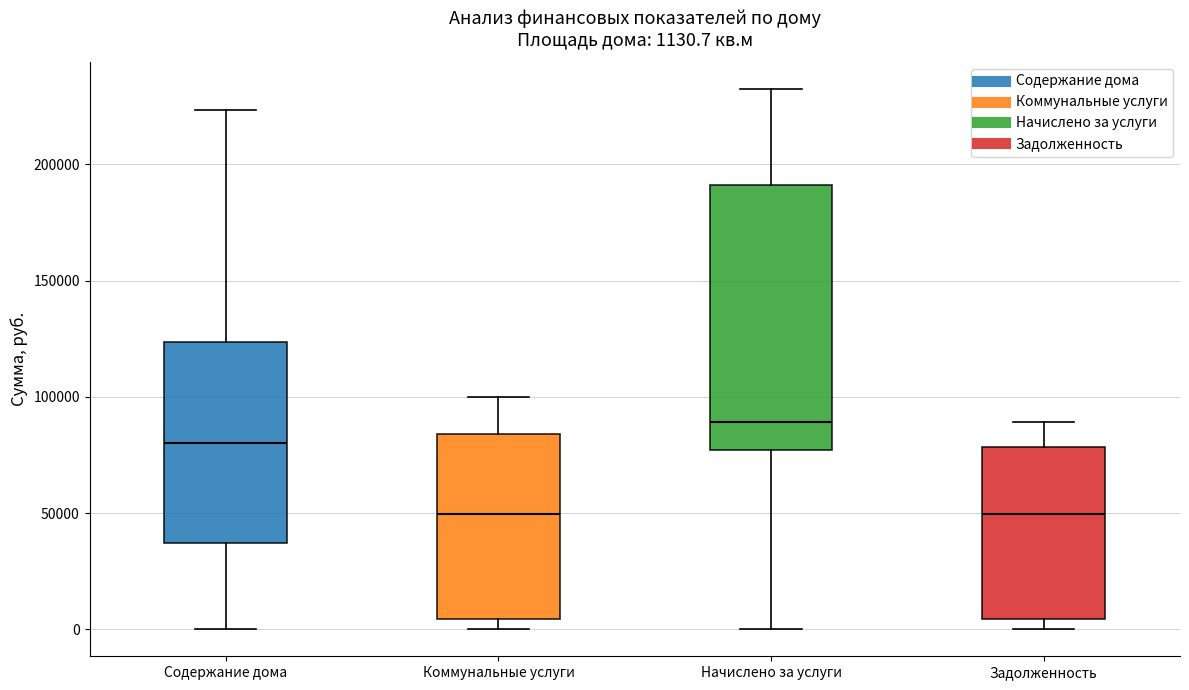

Which box is the tallest, from its lower edge to its upper edge?

Начислено за услуги